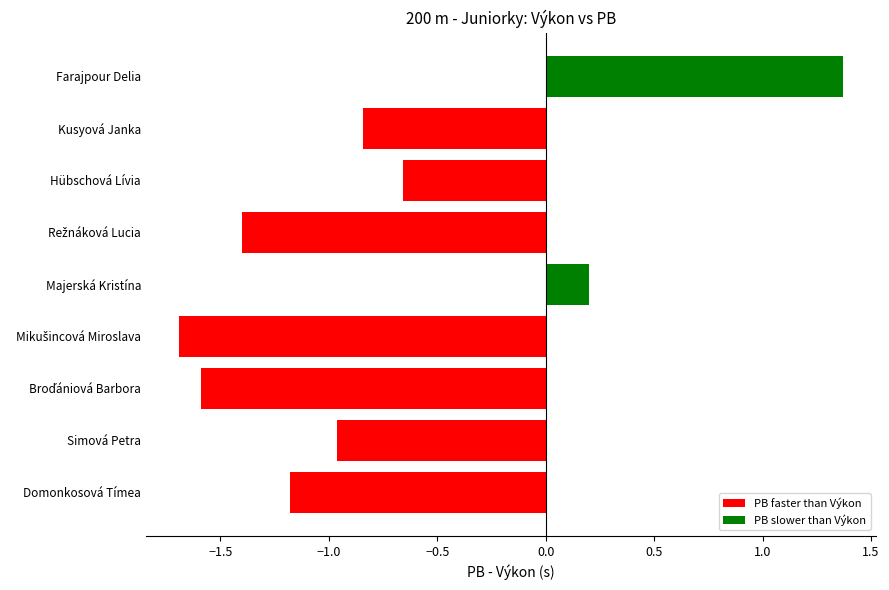

What is the smallest value displayed?

-1.7